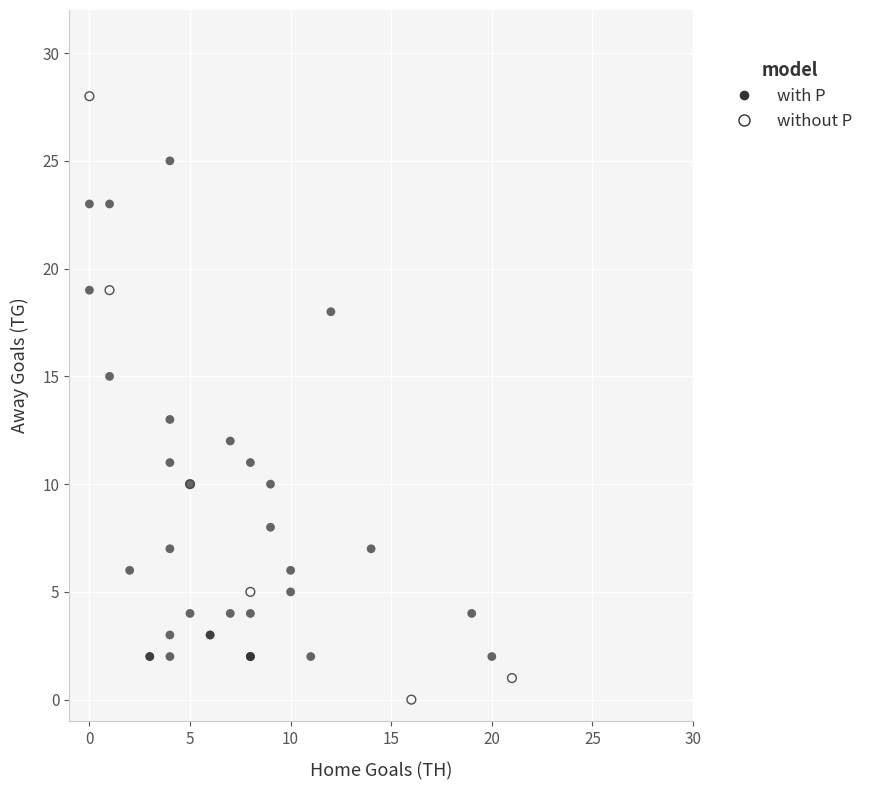

Which series has the widest spread of Y values?

without P